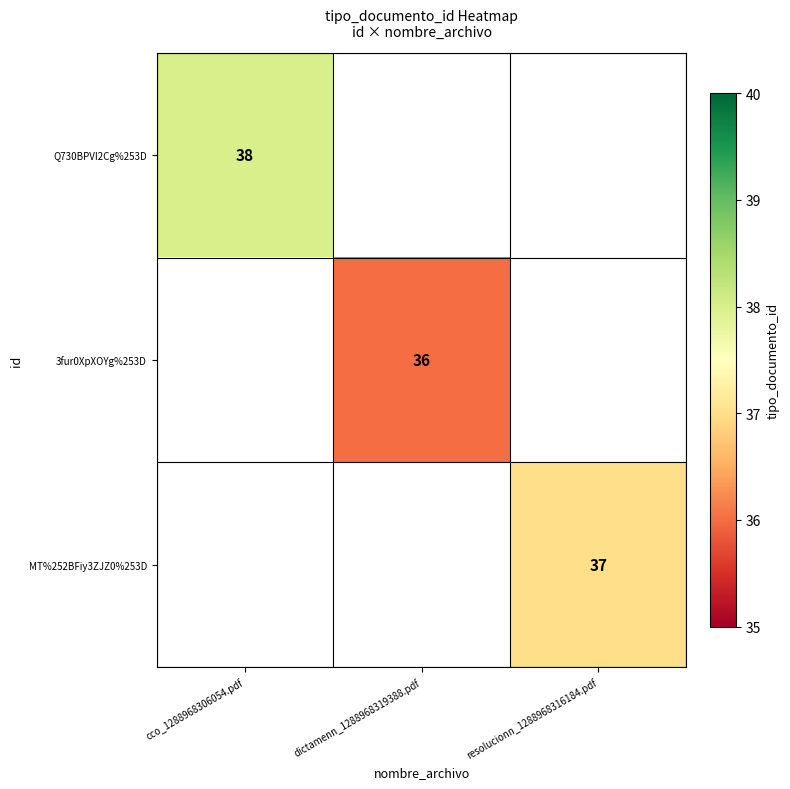

True or false: 3fur0XpXOYg%253D has a value of 36 at dictamenn_1288968319388.pdf.

True